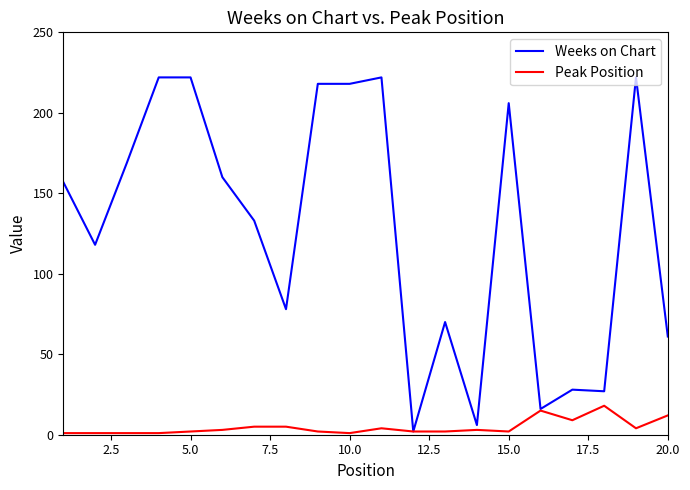

What is the maximum value shown in the chart?

222